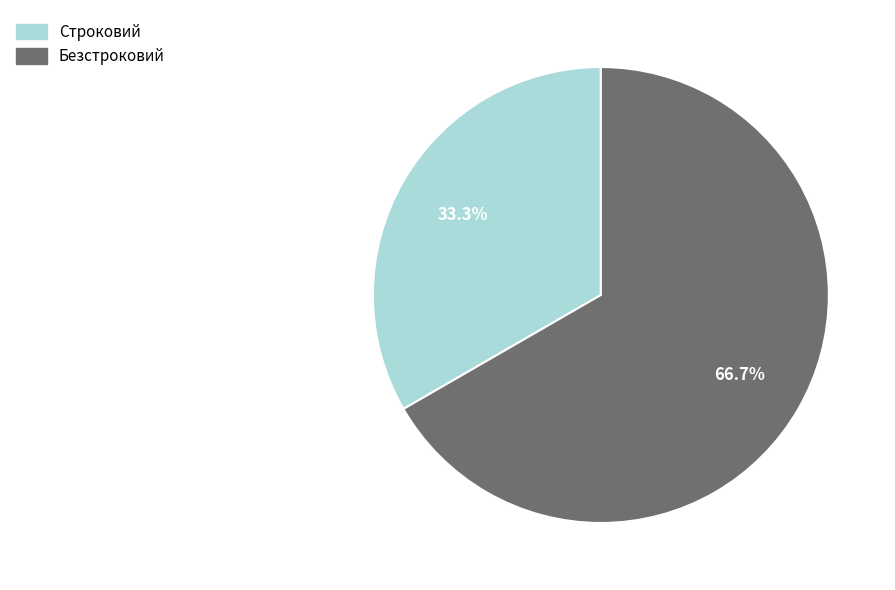

Is it true that Строковий is 33% of the pie?

True